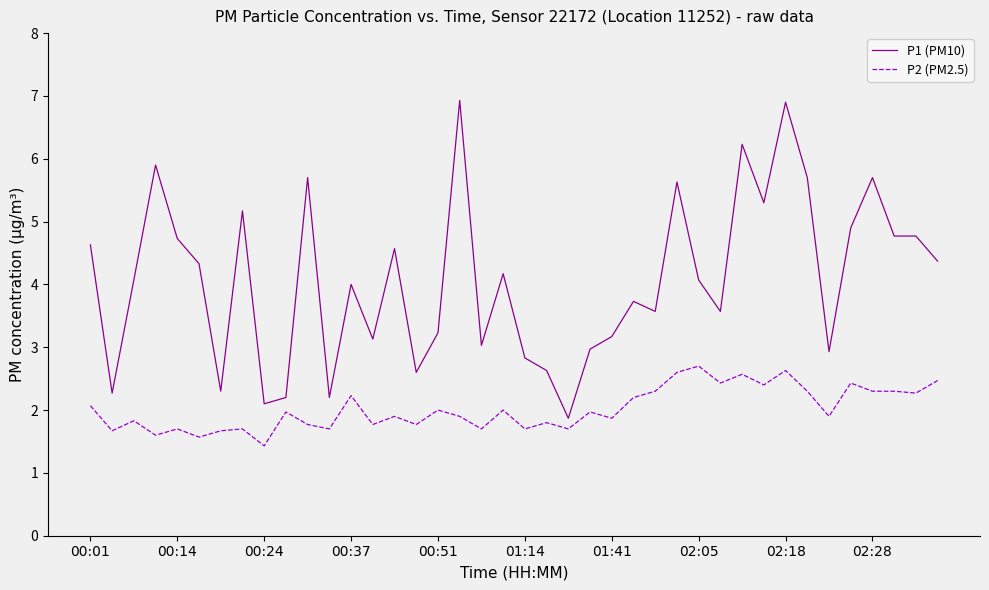

What is the difference between the maximum and minimum values in the P2 (PM2.5) series?

1.3